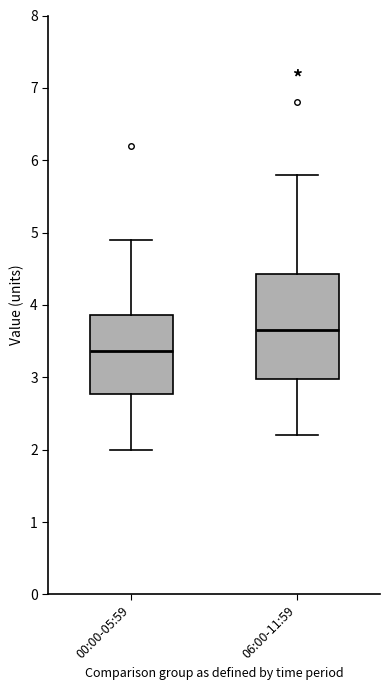

Where is the upper edge of the box for 00:00-05:59 on the y-axis? The values are not printed on the chart, so give them approximately, as read against the axis.

3.9